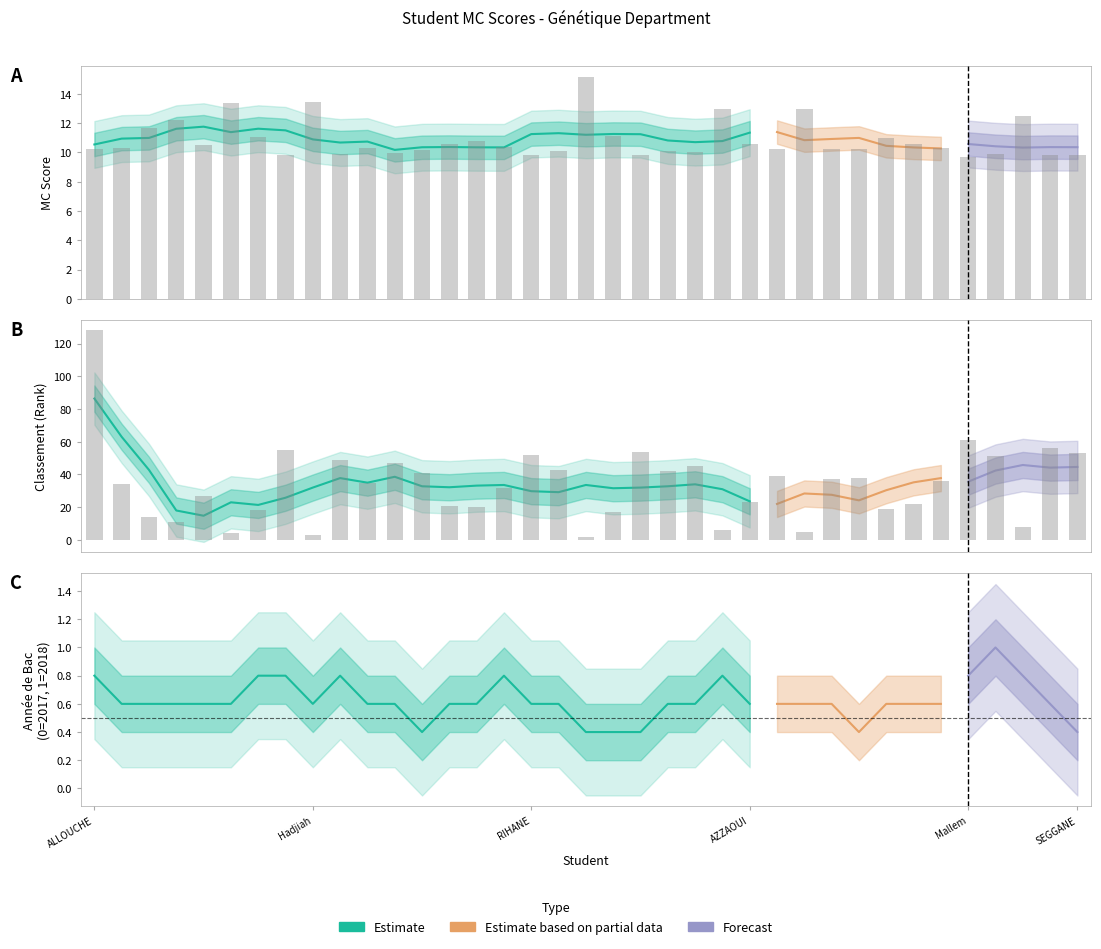

Which category has the lowest value in the Génétique_MC series?

Mallem